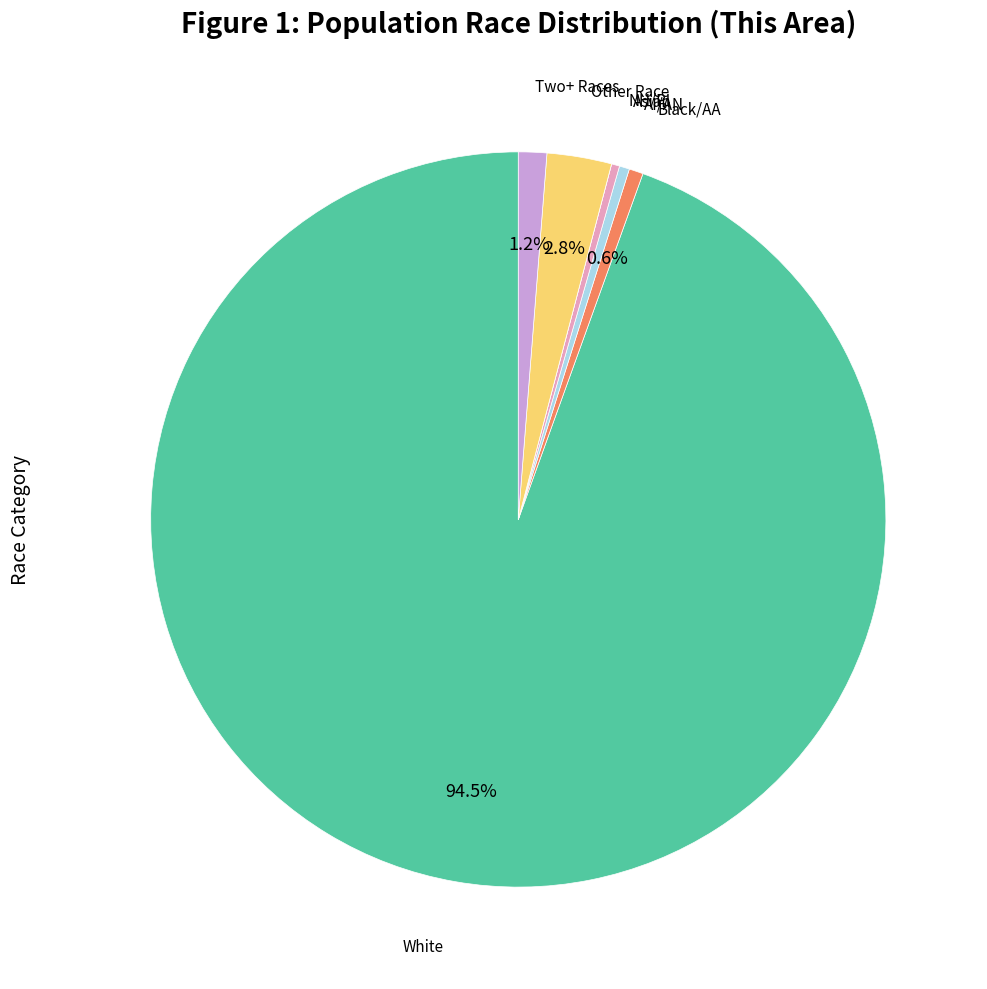

Does any single category account for the majority?

Yes